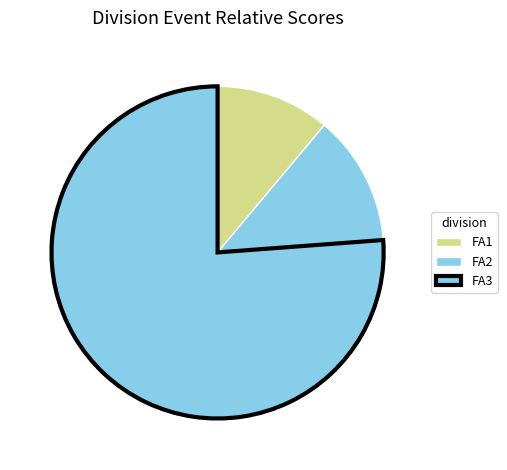

Is it true that FA3 is 61% of the pie?

False